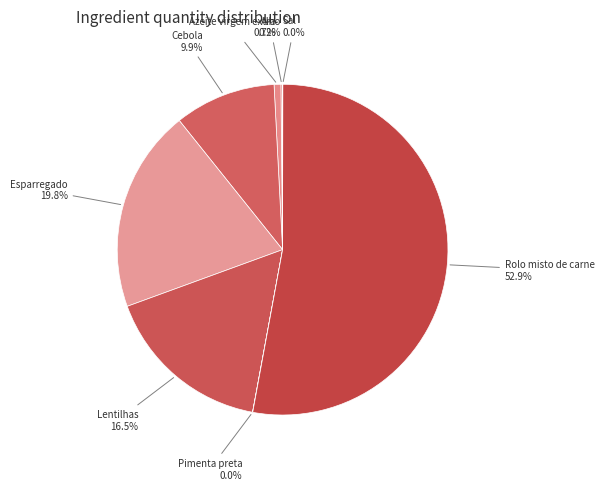

Rank the categories by value from highest to lowest.

Rolo misto de carne, Esparregado, Lentilhas, Cebola, Azeite virgem extra, Alho, Pimenta preta, Sal